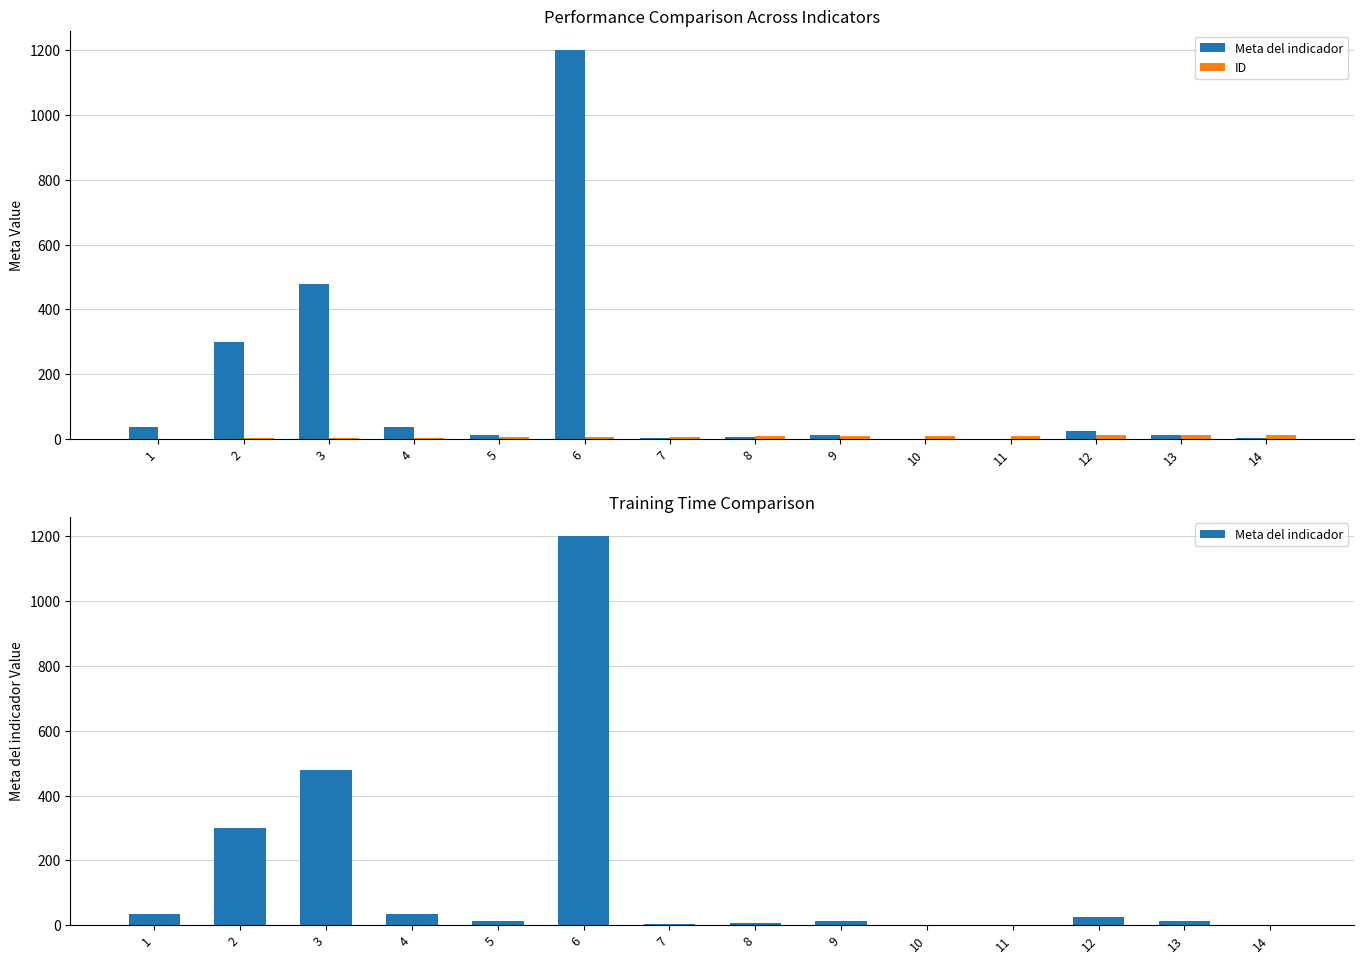

How many series are shown in this chart?

2